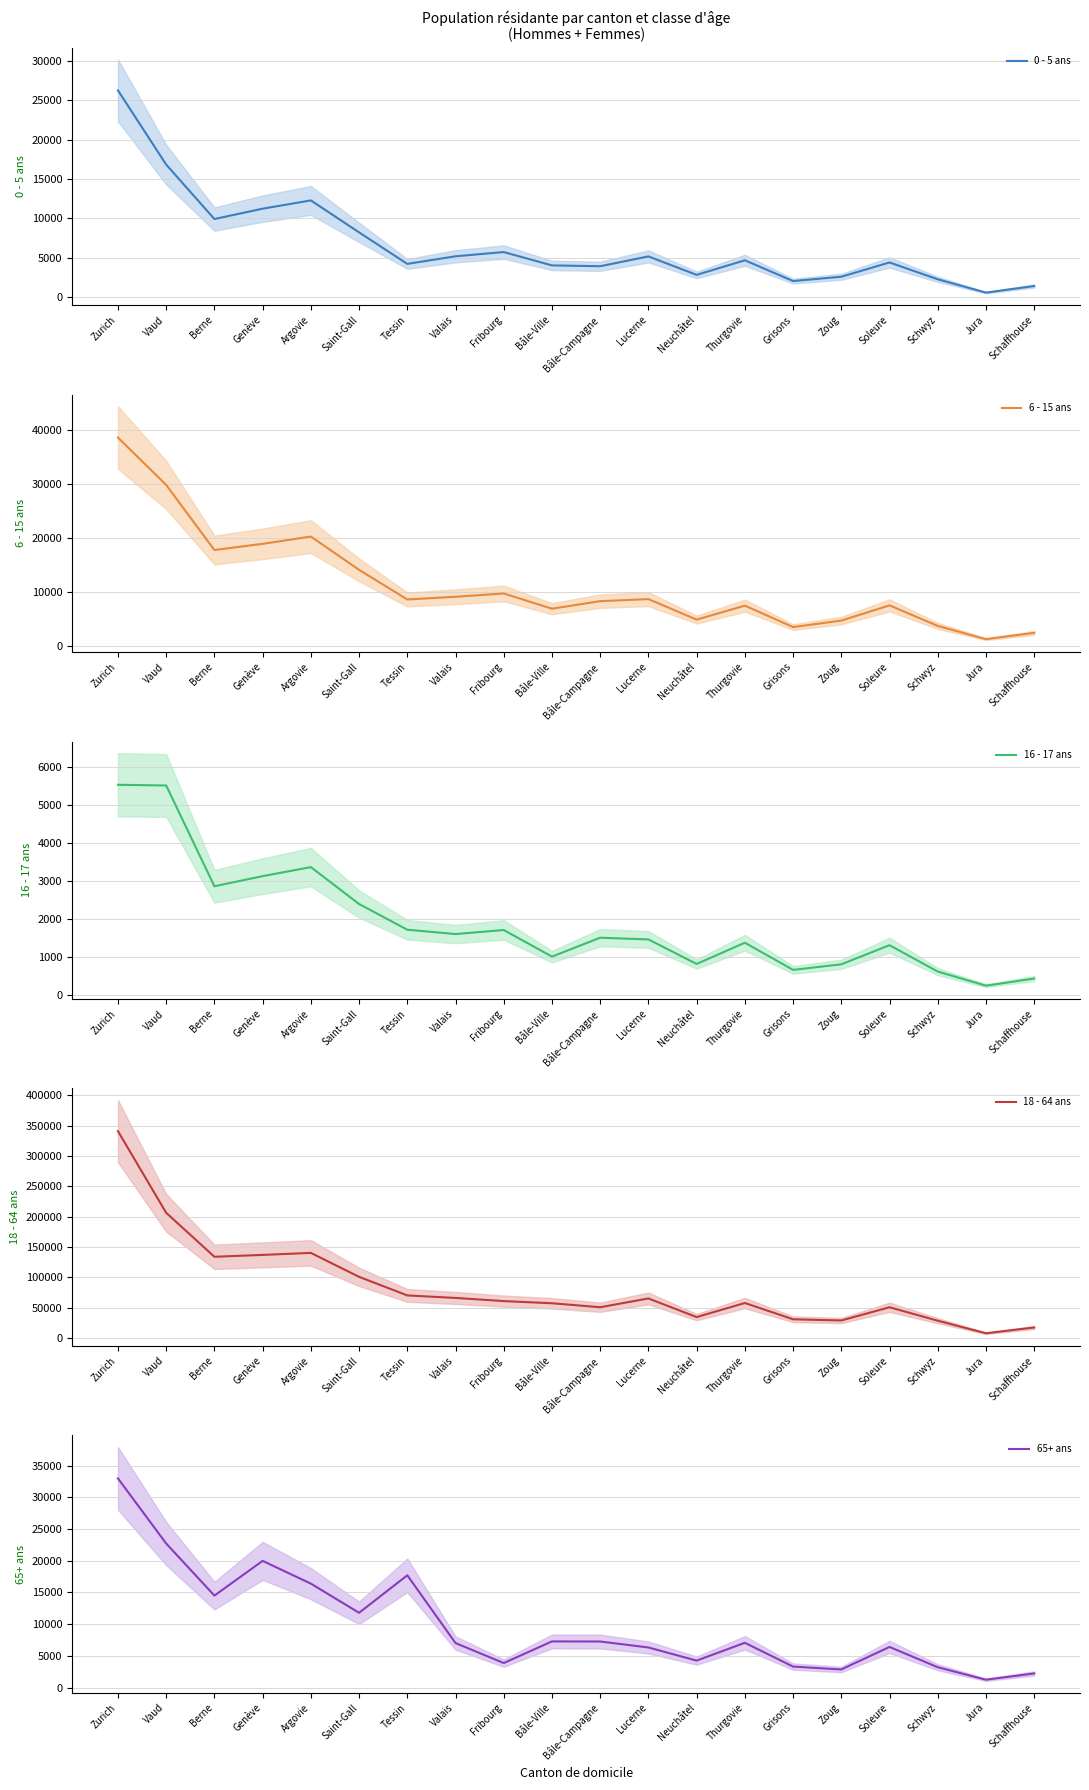

What is the lowest value of the 65+ ans series?

1241